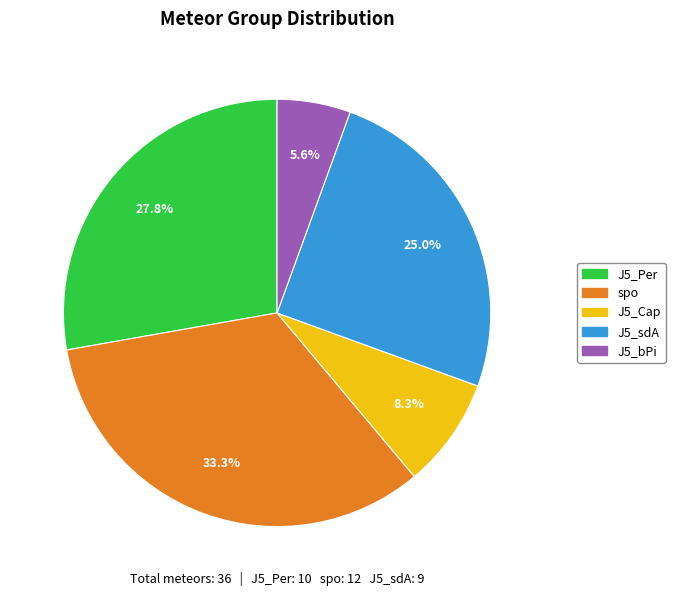

Which category has the smallest portion of the pie?

J5_bPi